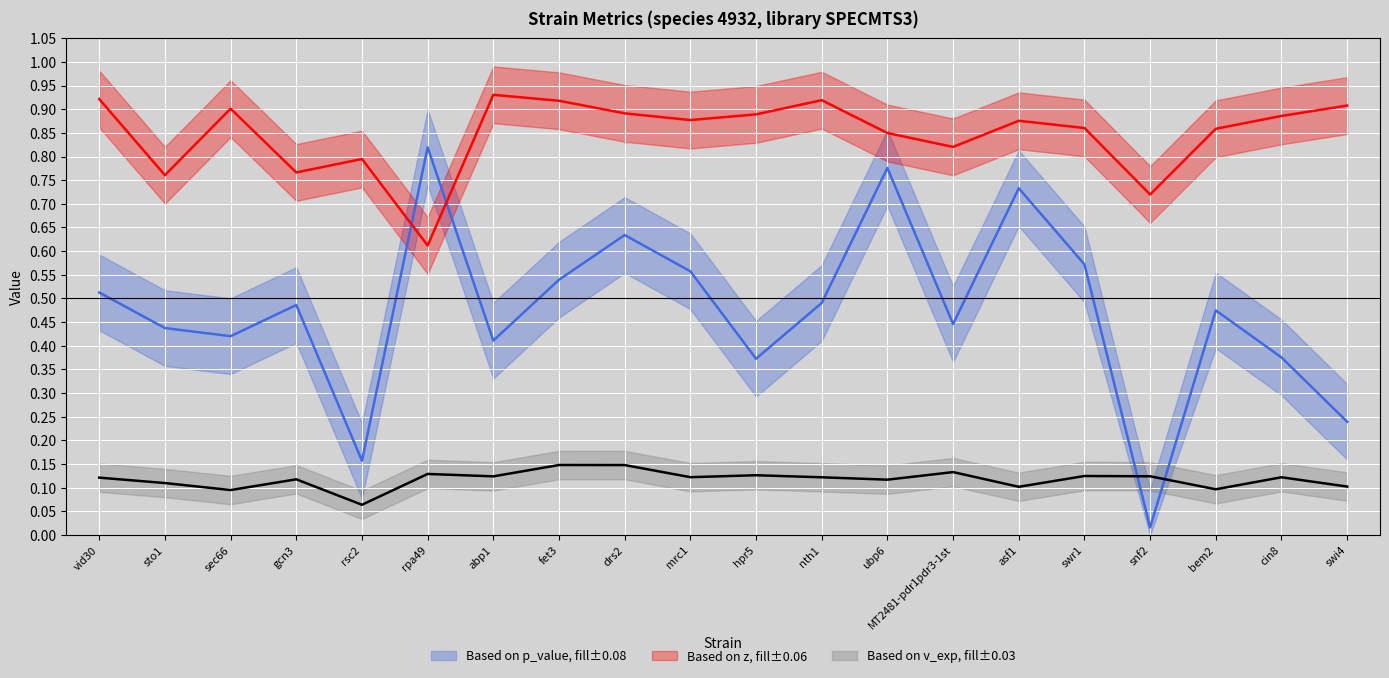

List the series in order of their peak value, lowest first.

v_exp (line), p_value (line), z (line)